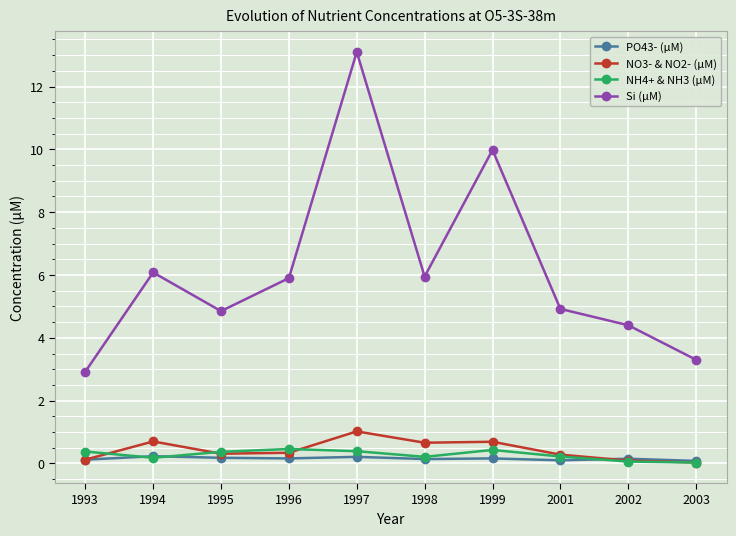

How many interior local peaks does the Si (µM) series have?

3